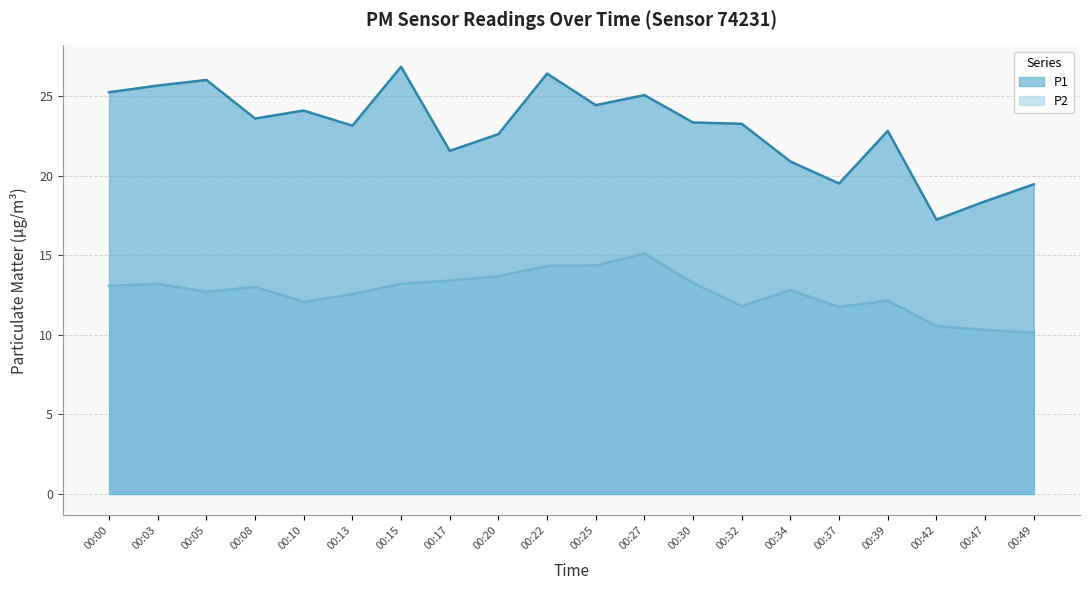

Between 00:15 and 00:27, which is larger?

00:15